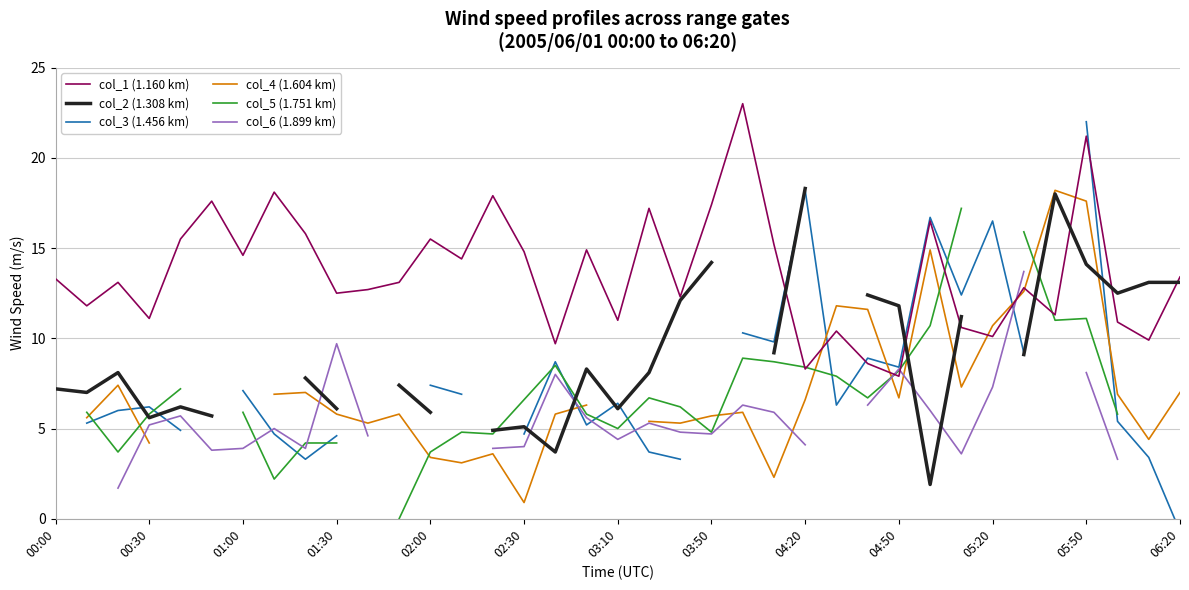

What is the smallest value displayed?

-0.7